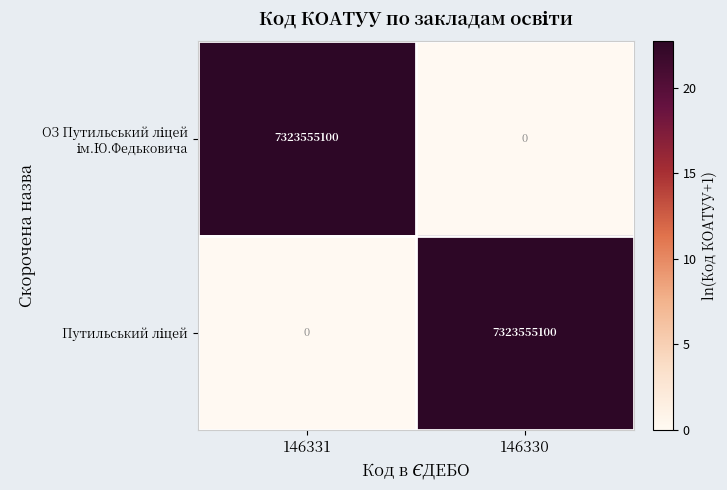

What is the total value across all series at 146331?

7323555100